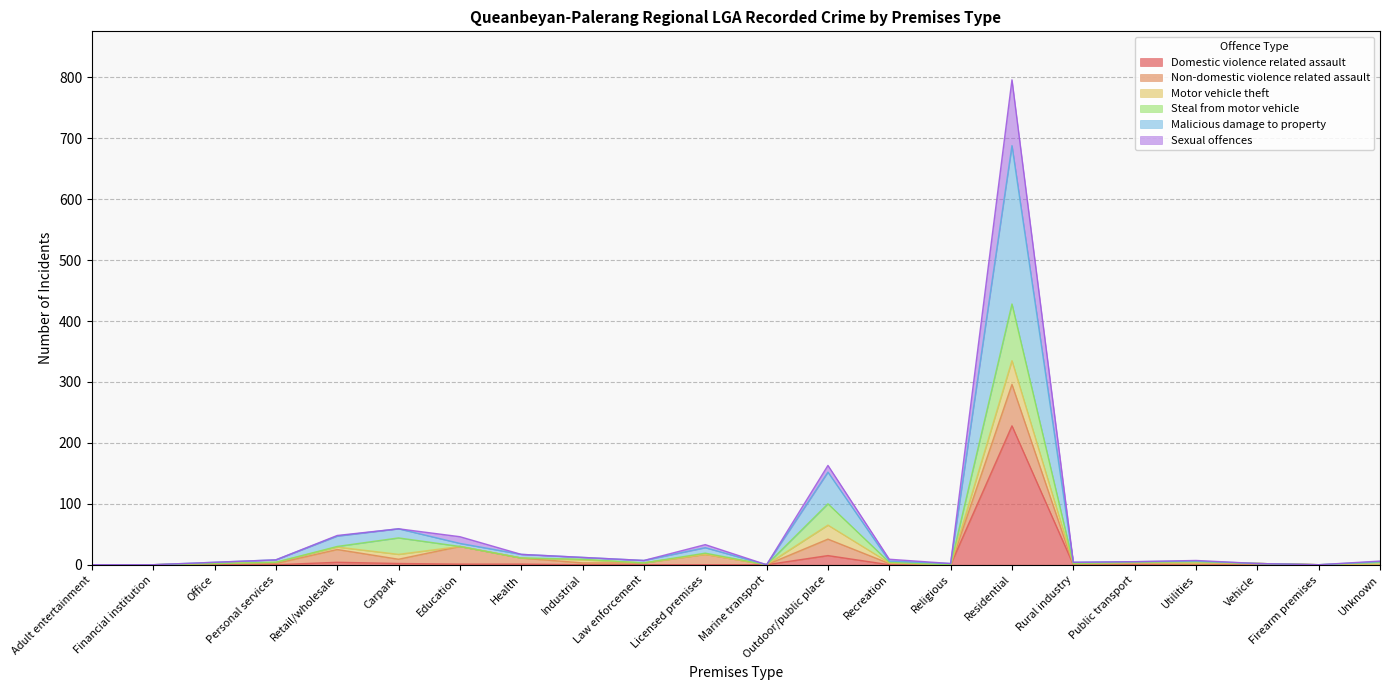

True or false: Domestic violence related assault and Malicious damage to property intersect in this chart.

False